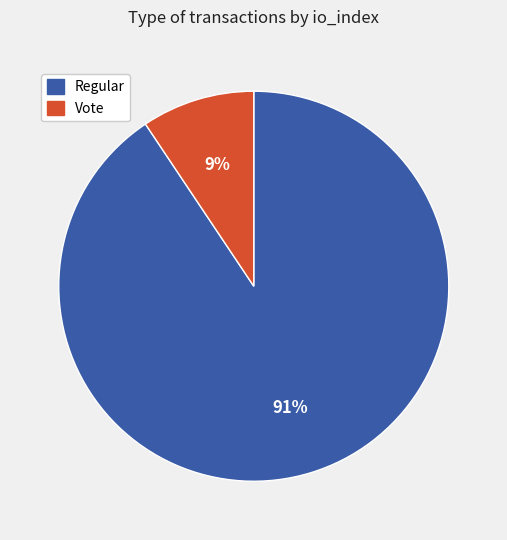

To the nearest percent, what is the average slice percentage?

50%